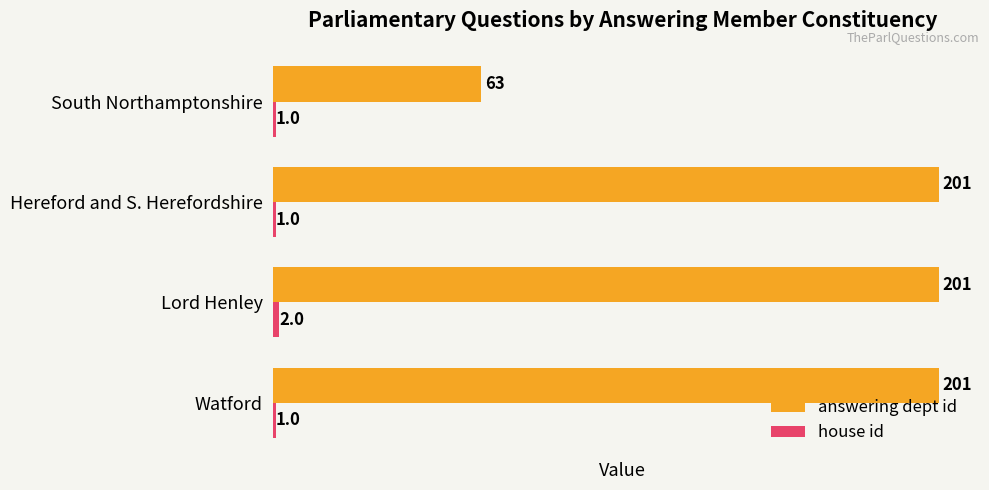

What is the total value across all series at Lord Henley?

203